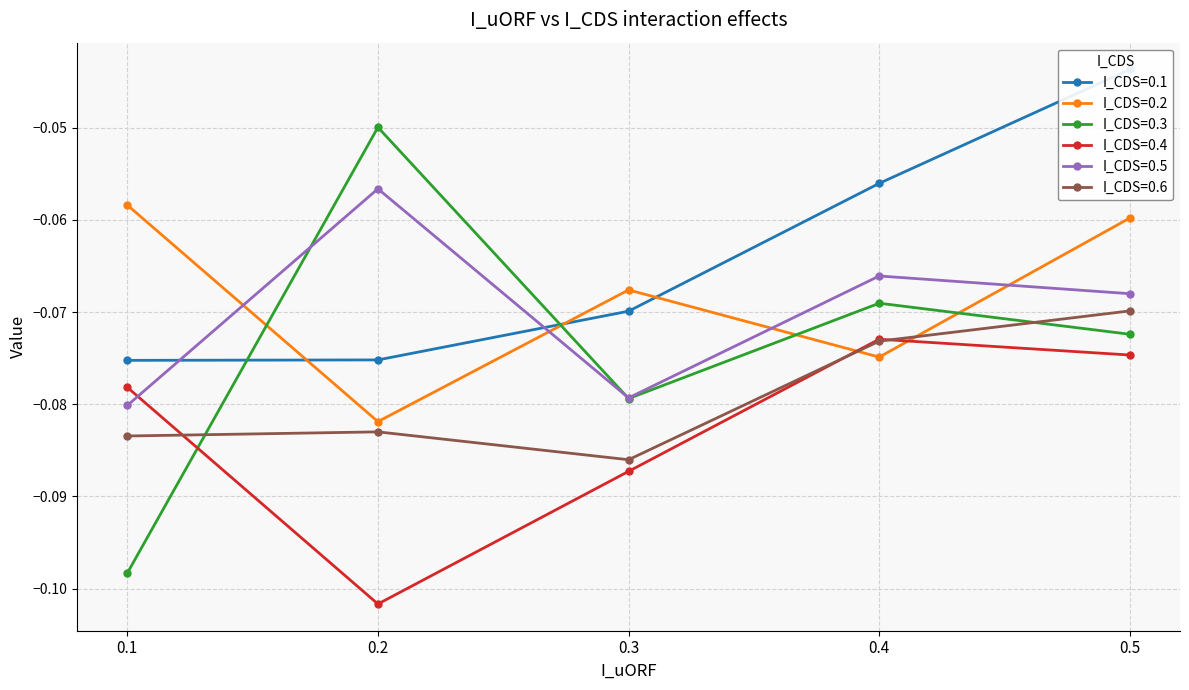

In I_CDS=0.2, how many points are higher than both neighbors (excluding endpoints)?

1